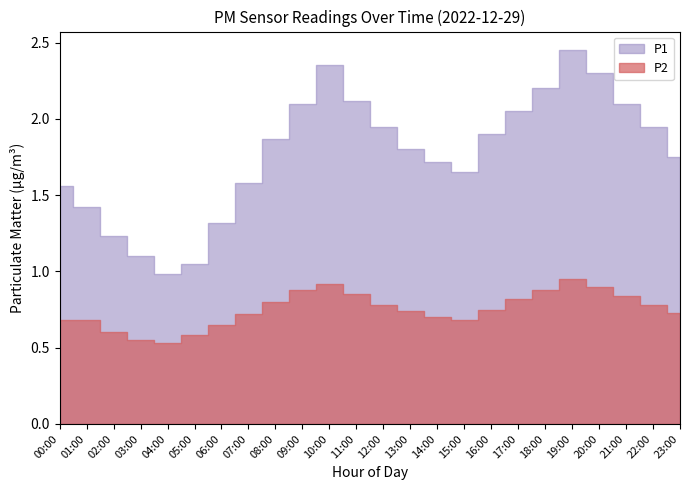

Which has a higher value, 20:00 or 18:00?

20:00